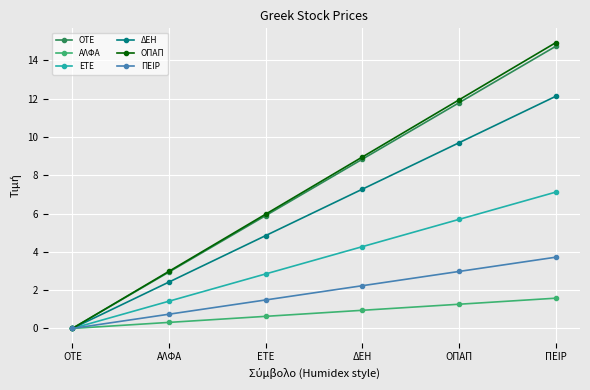

What is the average value of the ΟΤΕ series?

7.4